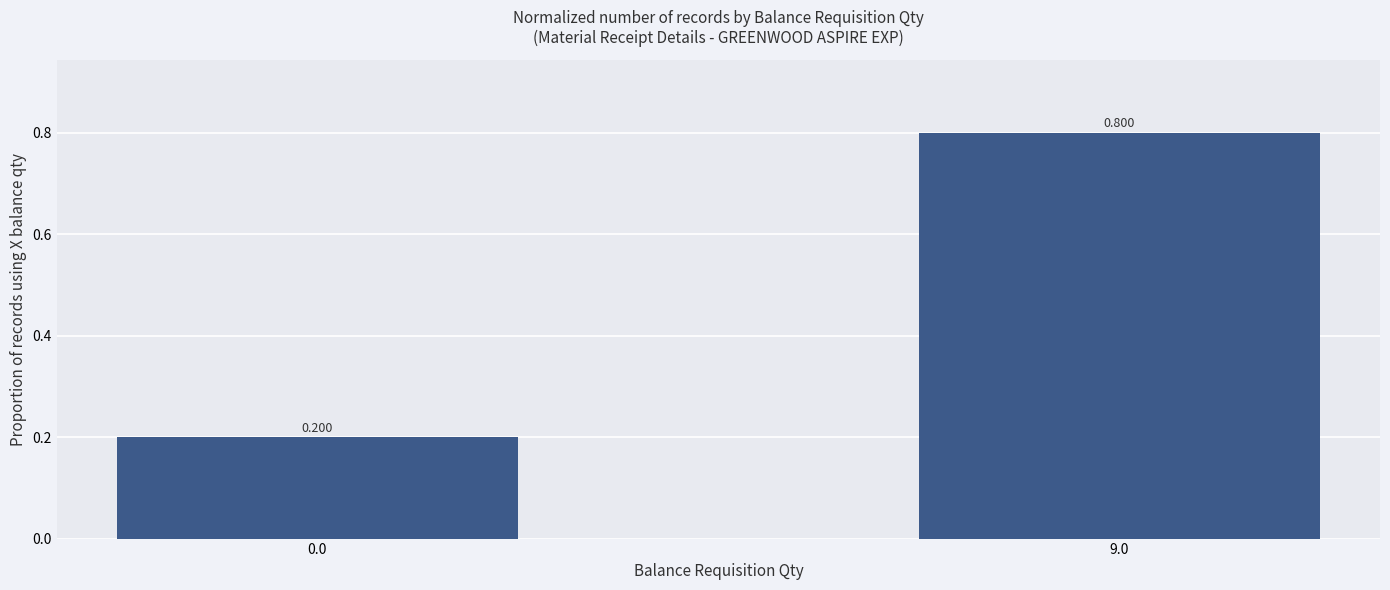

List the labels in order of value, largest first.

9.0, 0.0